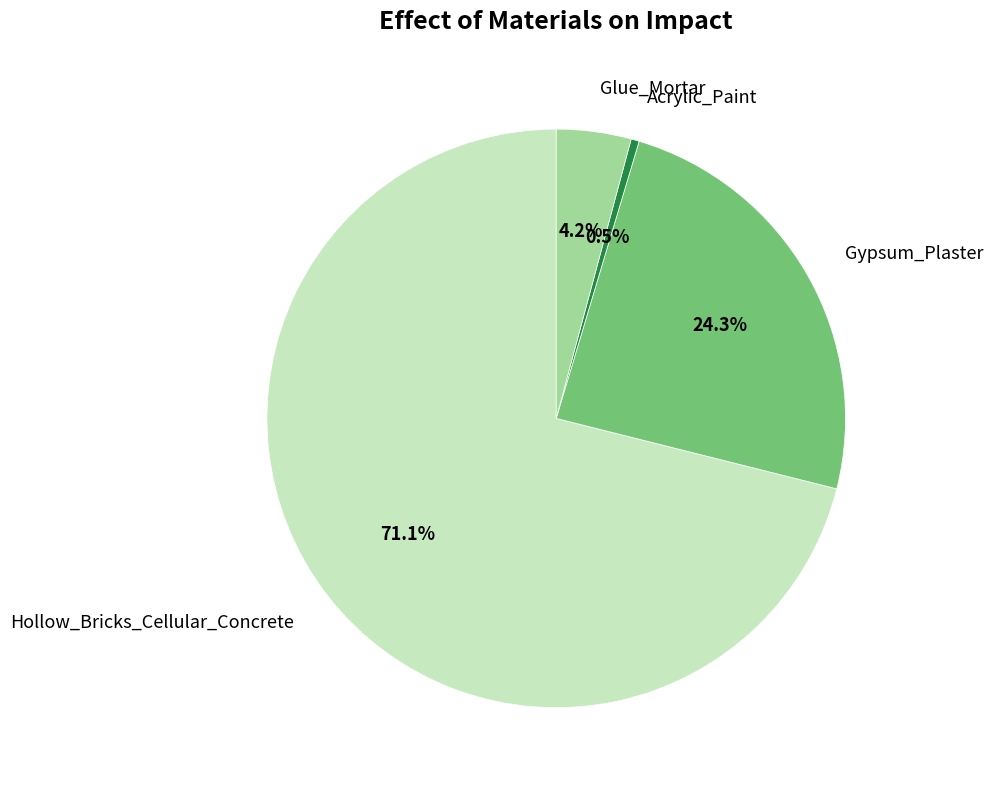

Rank the categories by value from highest to lowest.

Hollow_Bricks_Cellular_Concrete, Gypsum_Plaster, Glue_Mortar, Acrylic_Paint